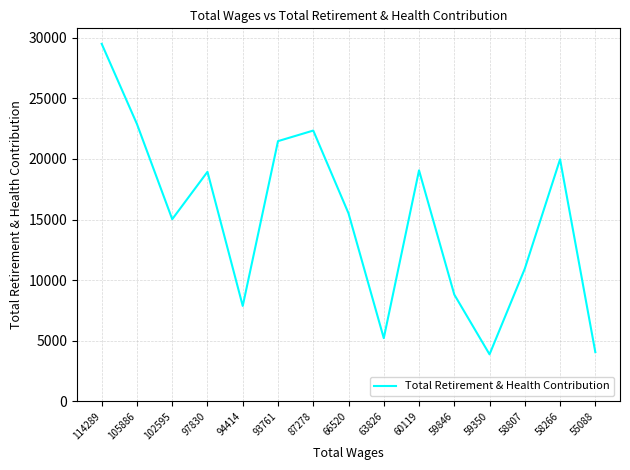

The value at 114289 is 29493. True or false?

True